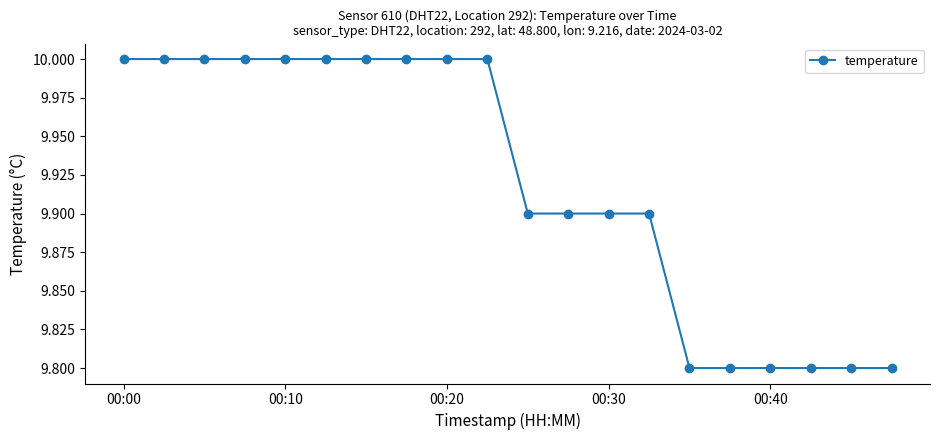

Reading right to left, what are all the values shown in this chart?

9.8	9.8	9.8	9.8	9.8	9.8	9.9	9.9	9.9	9.9	10.0	10.0	10.0	10.0	10.0	10.0	10.0	10.0	10.0	10.0